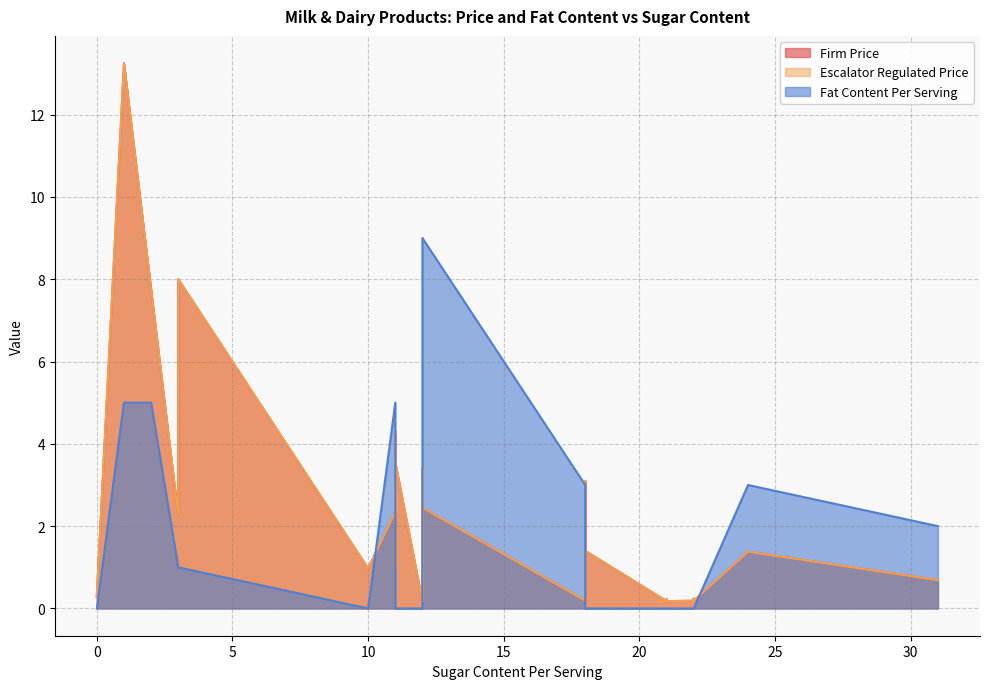

What is the maximum value for Firm Price?

13.2